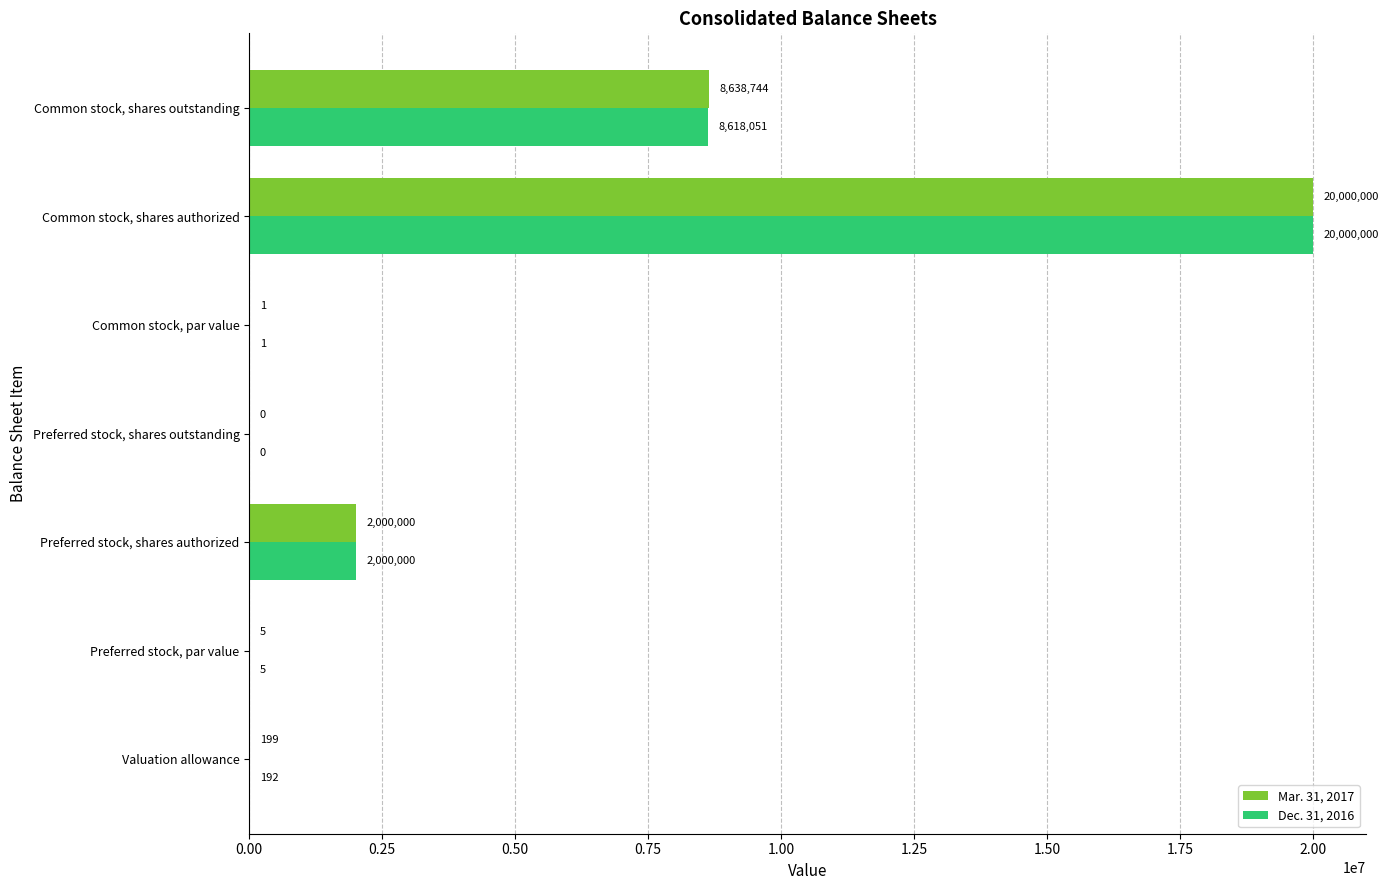

Is the value of Dec. 31, 2016 at Common stock, shares outstanding greater than the value of Mar. 31, 2017 at Common stock, shares outstanding?

No